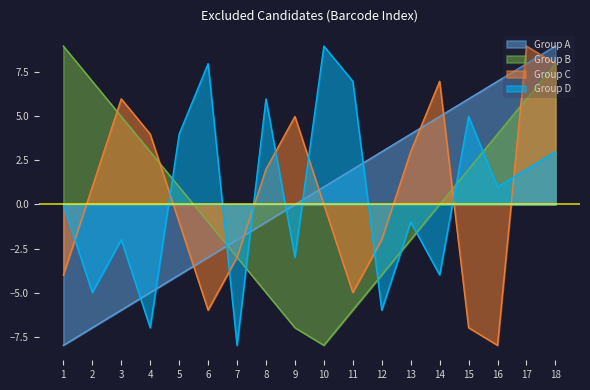

At which category is the sum across all series the highest?

18